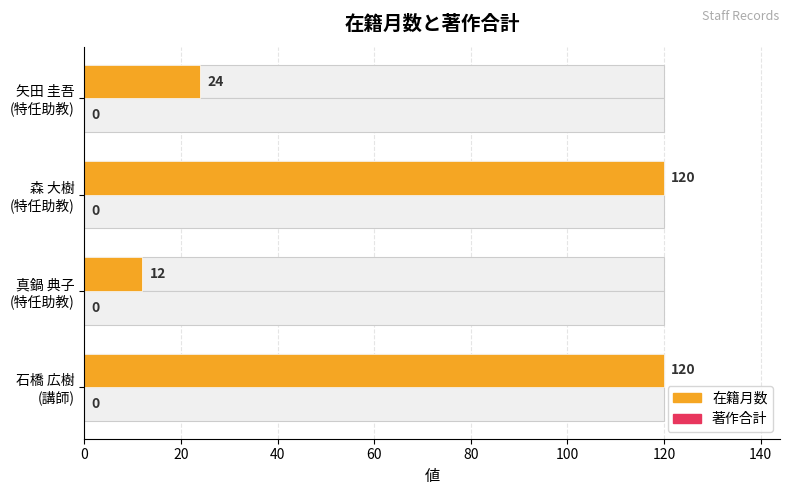

What is the sum of all 在籍月数 values?

276.0